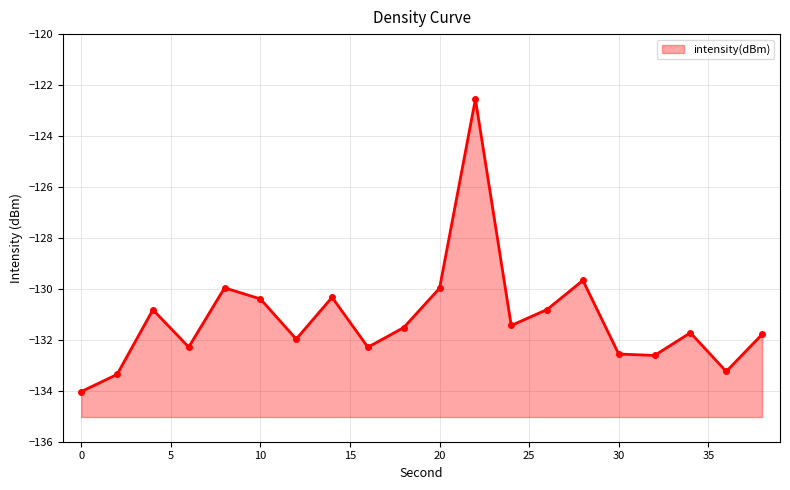

Rank the categories by value from highest to lowest.

22, 28, 8, 20, 14, 10, 26, 4, 24, 18, 34, 38, 12, 6, 16, 30, 32, 36, 2, 0